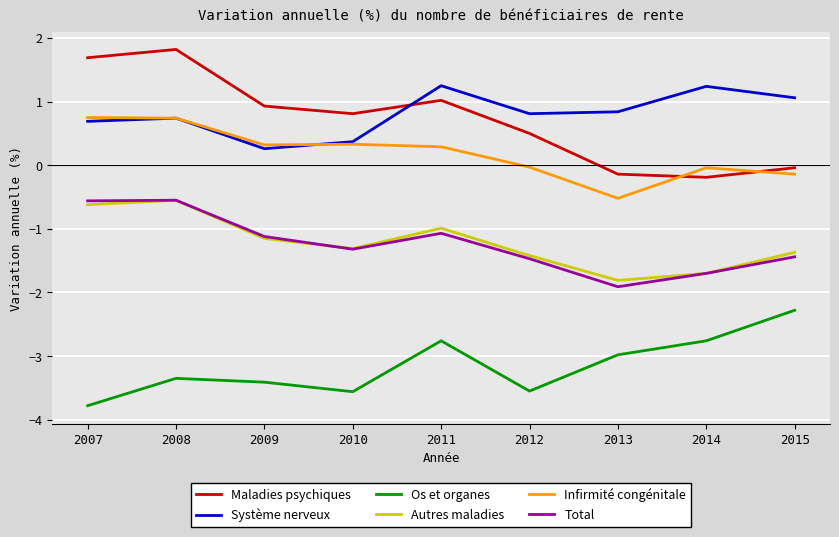

At which category does the chart reach its peak across all series?

2008